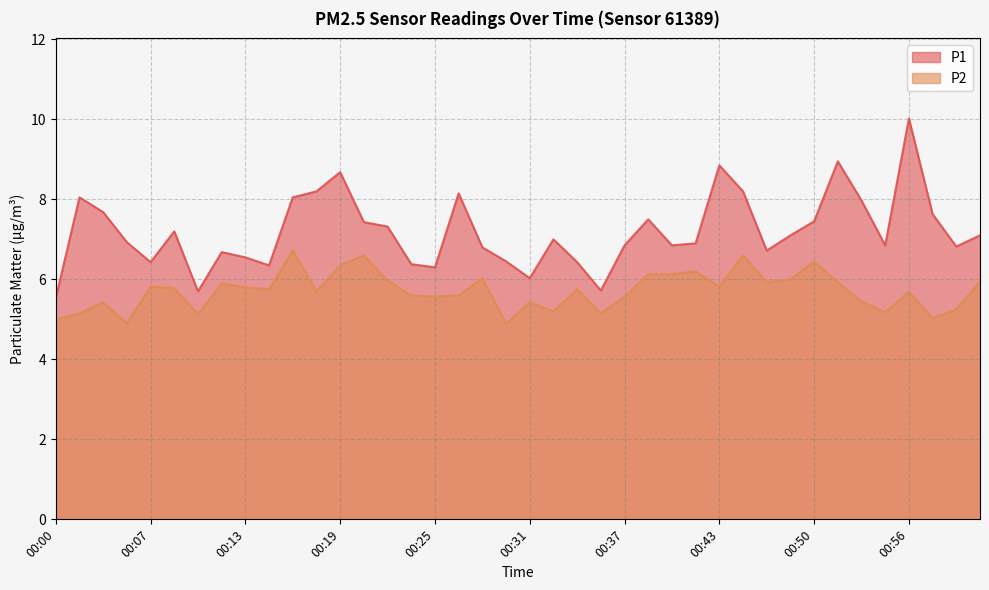

The P1 series shows 10.2 at 00:54. True or false?

False